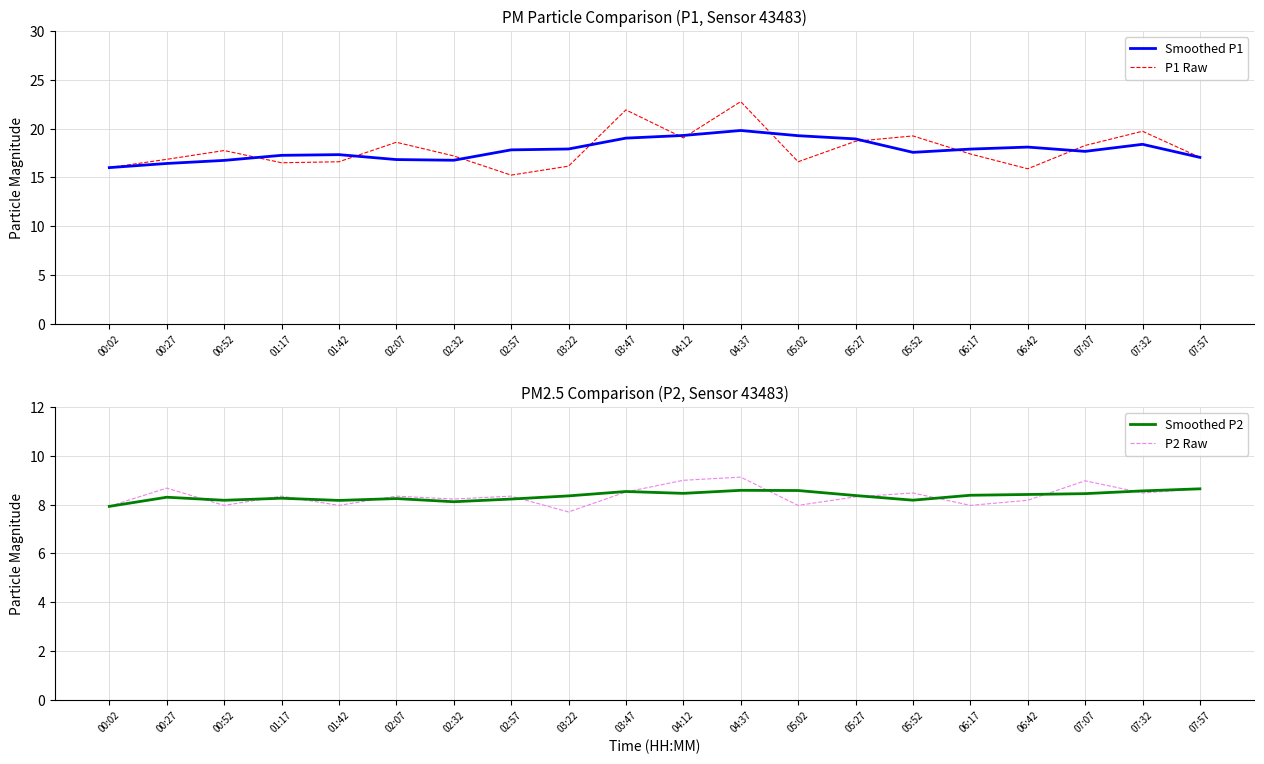

Between 02:07 and 07:32, which series saw the biggest shift?

Smoothed P1